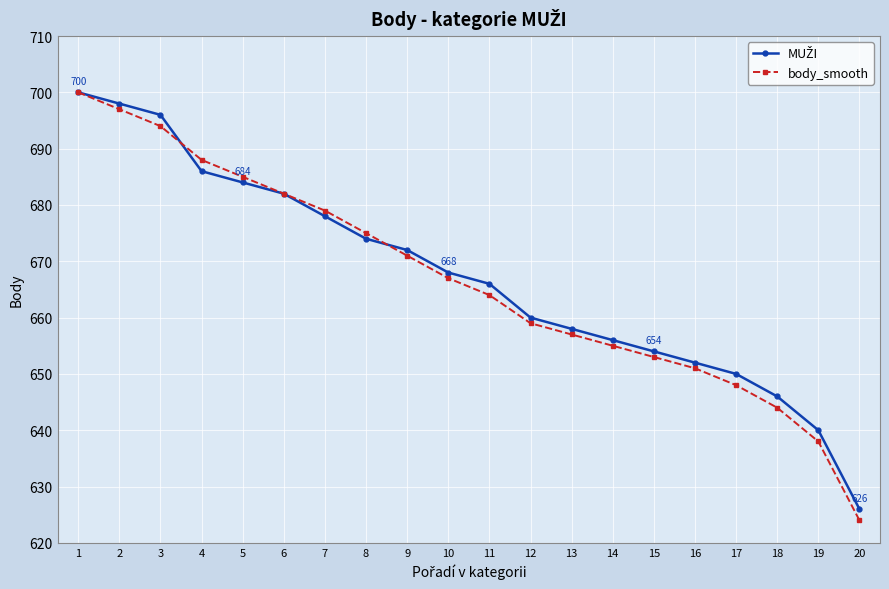

The body_smooth series shows 651 at 16. True or false?

True